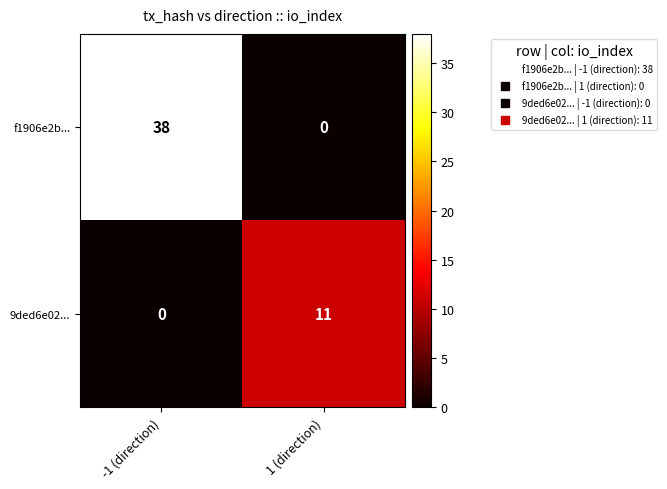

Reading left to right, list all the values displayed in this chart.

f1906e2b...: -1 (direction)=38	1 (direction)=0
9ded6e02...: -1 (direction)=0	1 (direction)=11